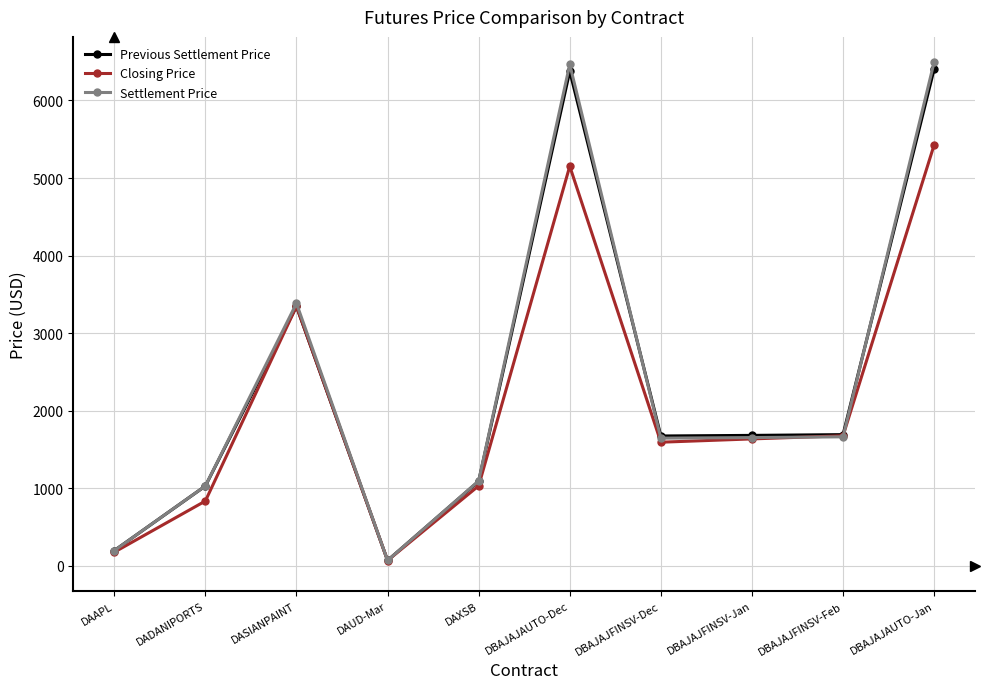

Is it true that Previous Settlement Price equals 1224.4 at DASIANPAINT?

False